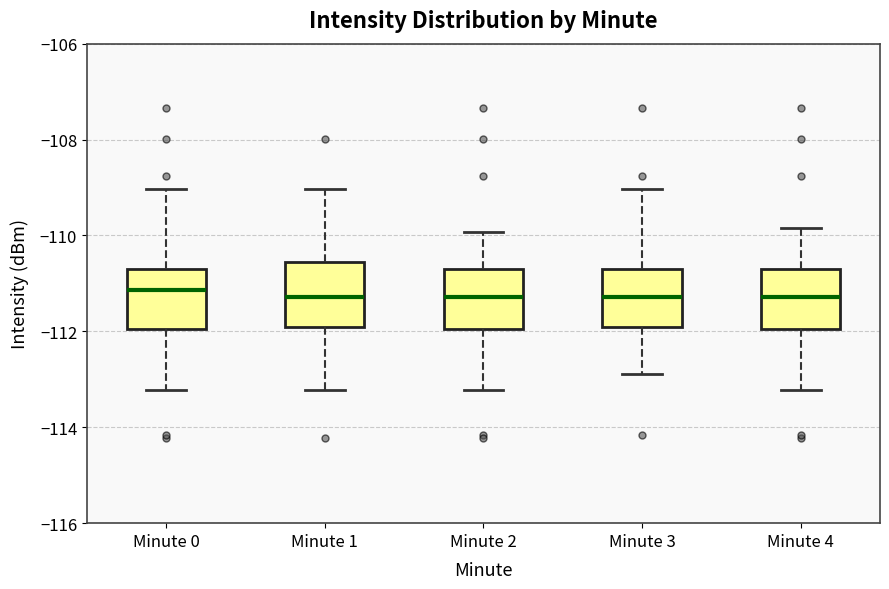

Reading left to right, transcribe this box plot: for each box, give where its median line is, the range the box spans, and where its two whiskers end, as read against the y-axis. The values are not printed on the chart, so give them approximately, as read against the axis.

Minute 0: median -111.2, box -112.0 to -110.6, whiskers -113.2 to -109.0
Minute 1: median -111.2, box -112.0 to -110.6, whiskers -113.2 to -109.0
Minute 2: median -111.2, box -112.0 to -110.6, whiskers -113.2 to -110.0
Minute 3: median -111.2, box -112.0 to -110.6, whiskers -112.8 to -109.0
Minute 4: median -111.2, box -112.0 to -110.6, whiskers -113.2 to -109.8